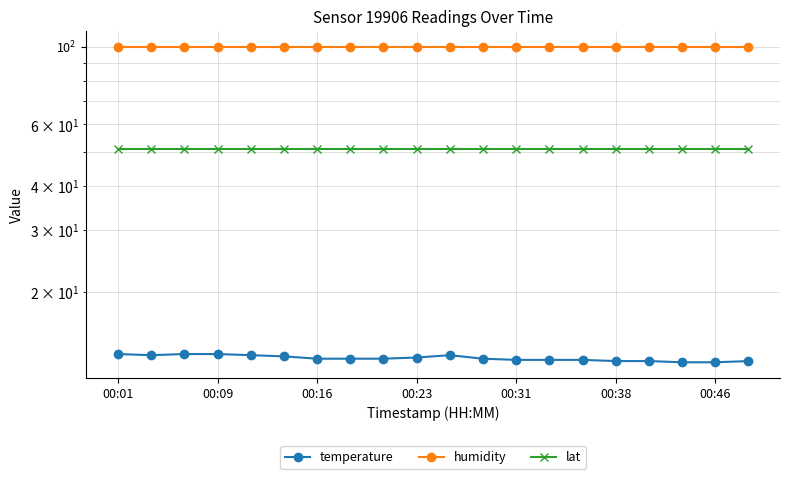

What are all the series names shown in the legend?

temperature, humidity, lat